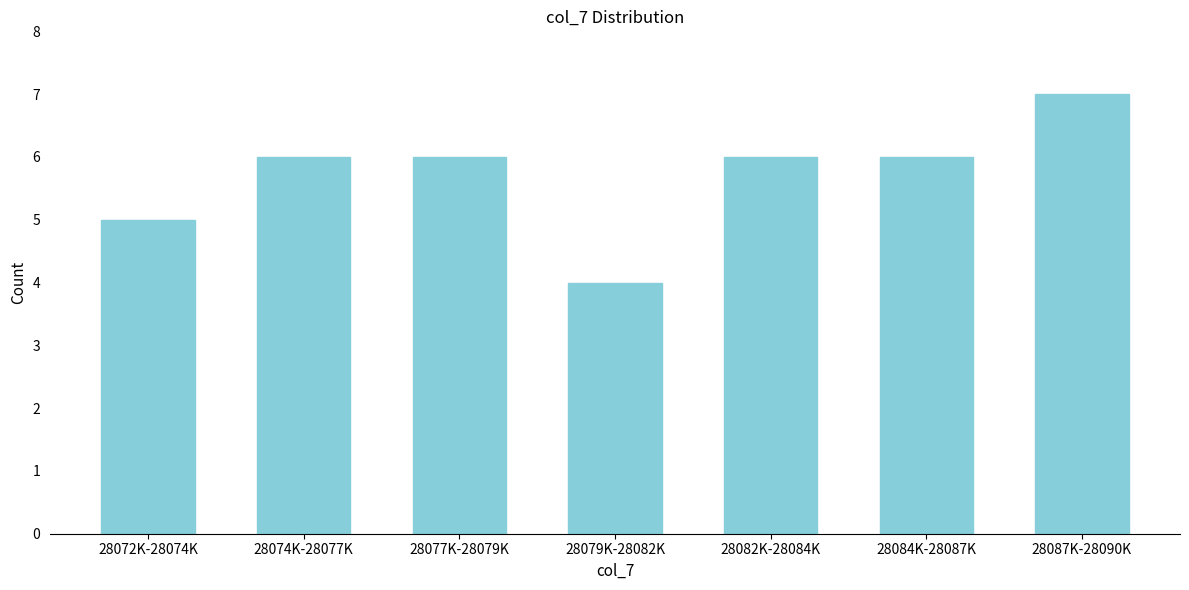

Reading left to right, transcribe all the data shown in this chart.

5	6	6	4	6	6	7